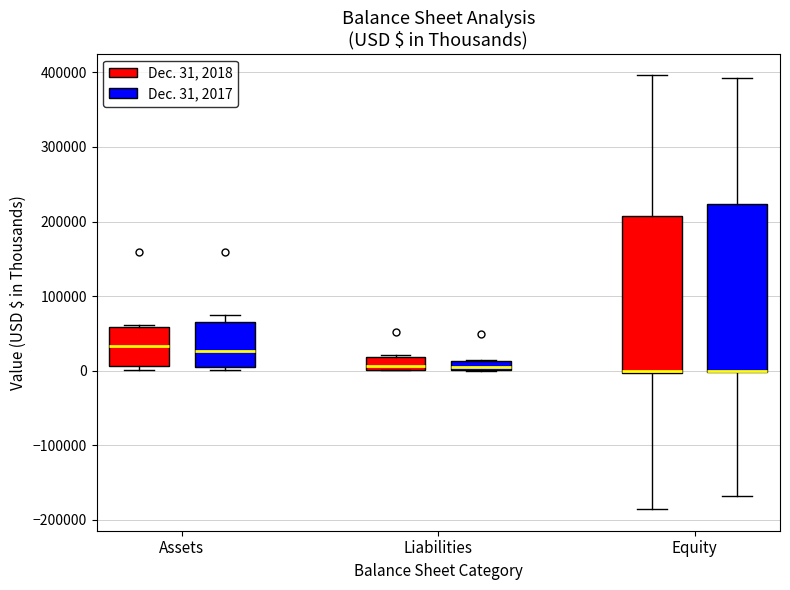

Where is the upper edge of the box for Equity (Dec. 31, 2018) on the y-axis? The values are not printed on the chart, so give them approximately, as read against the axis.

210000